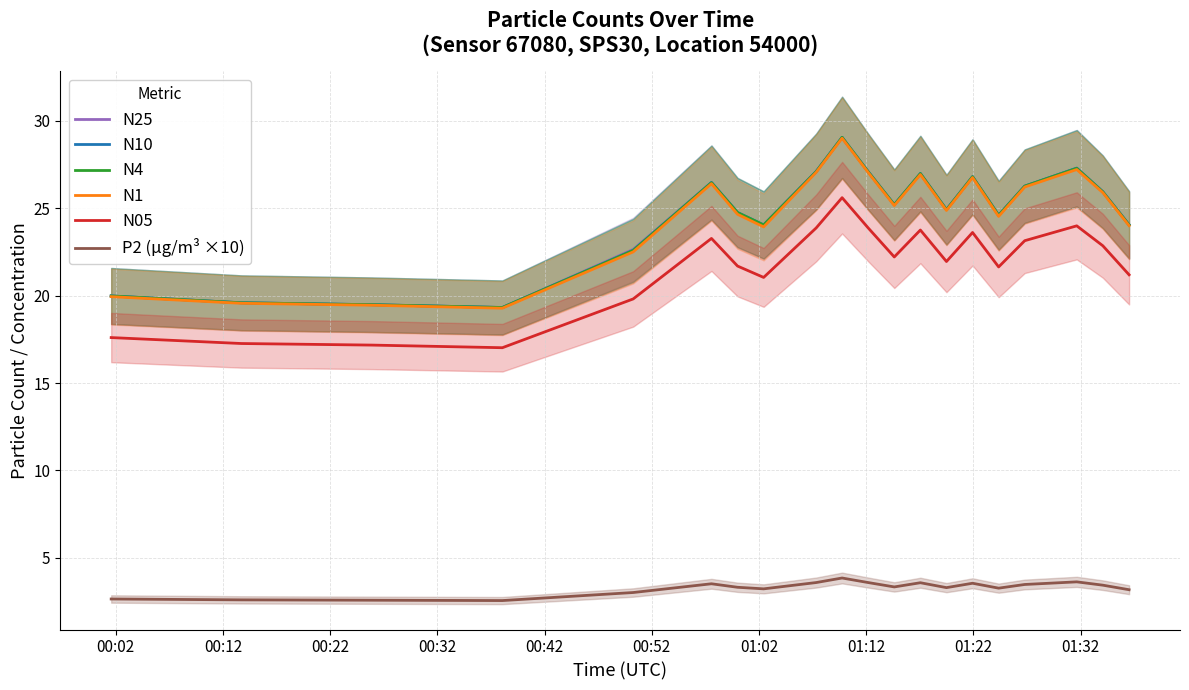

What is the maximum value for N25?

29.1